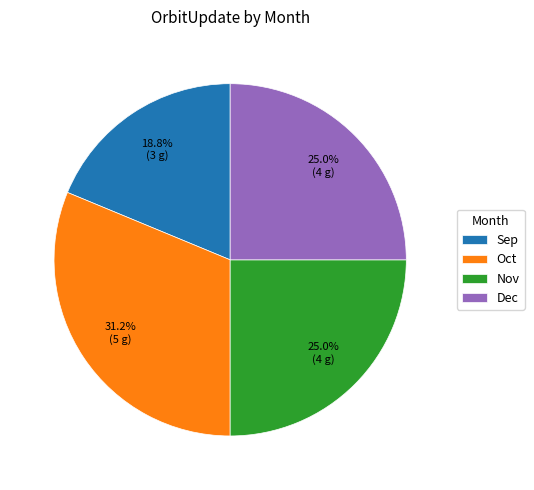

Is it true that Sep is 11% of the pie?

False